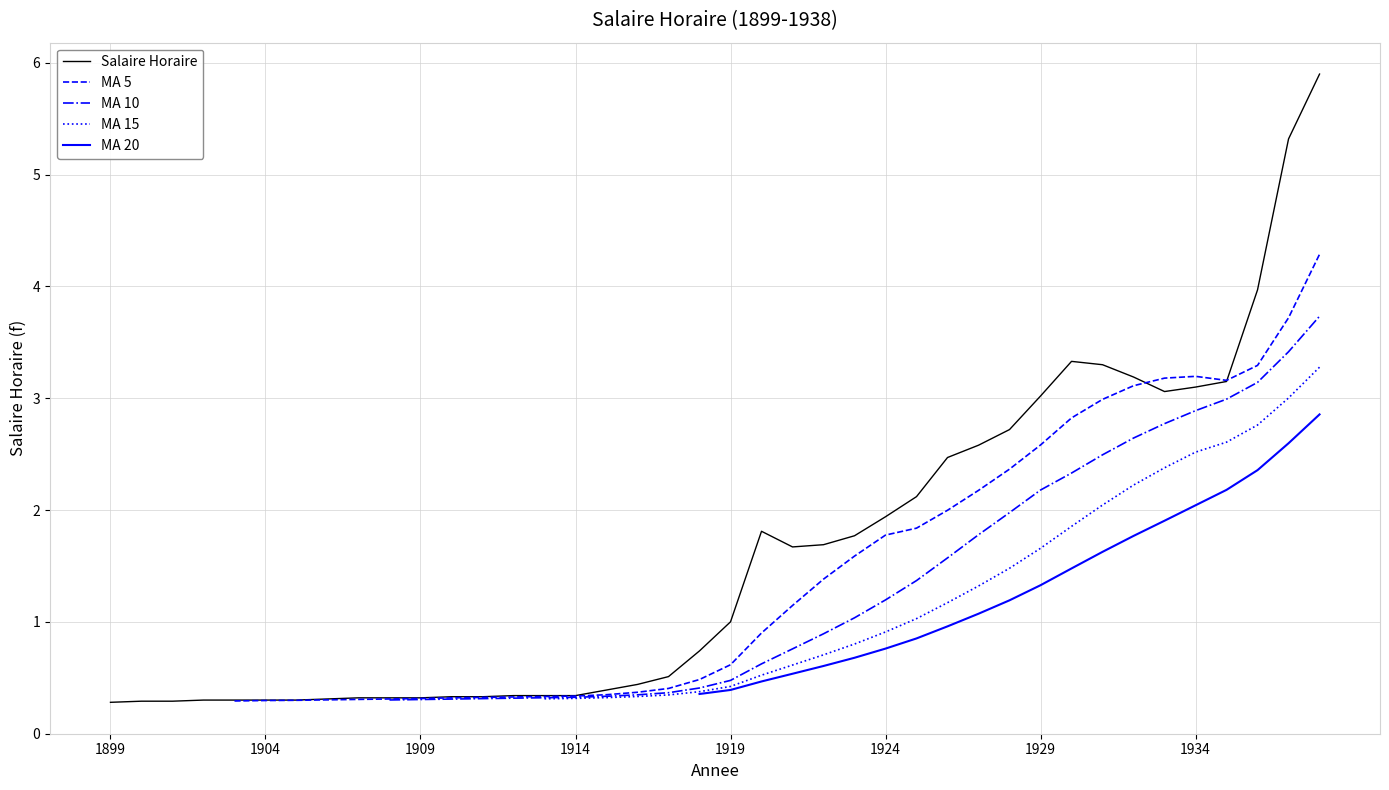

The Salaire Horaire series shows 1.8 at 1934. True or false?

False